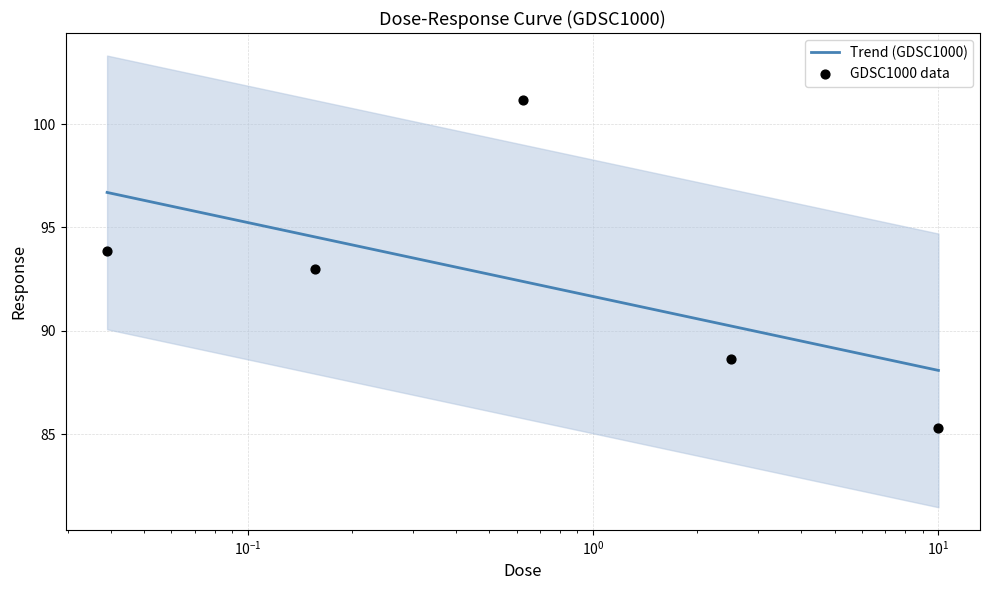

Which has a higher value, 0.625 or 0.15625?

0.625